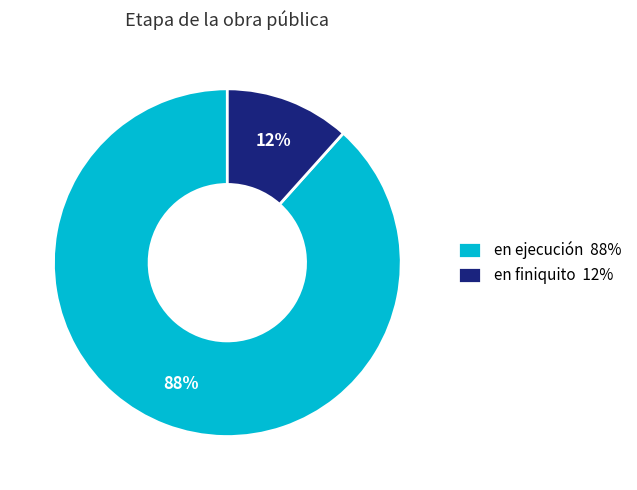

What percentage is the en finiquito slice, to the nearest percent?

12%